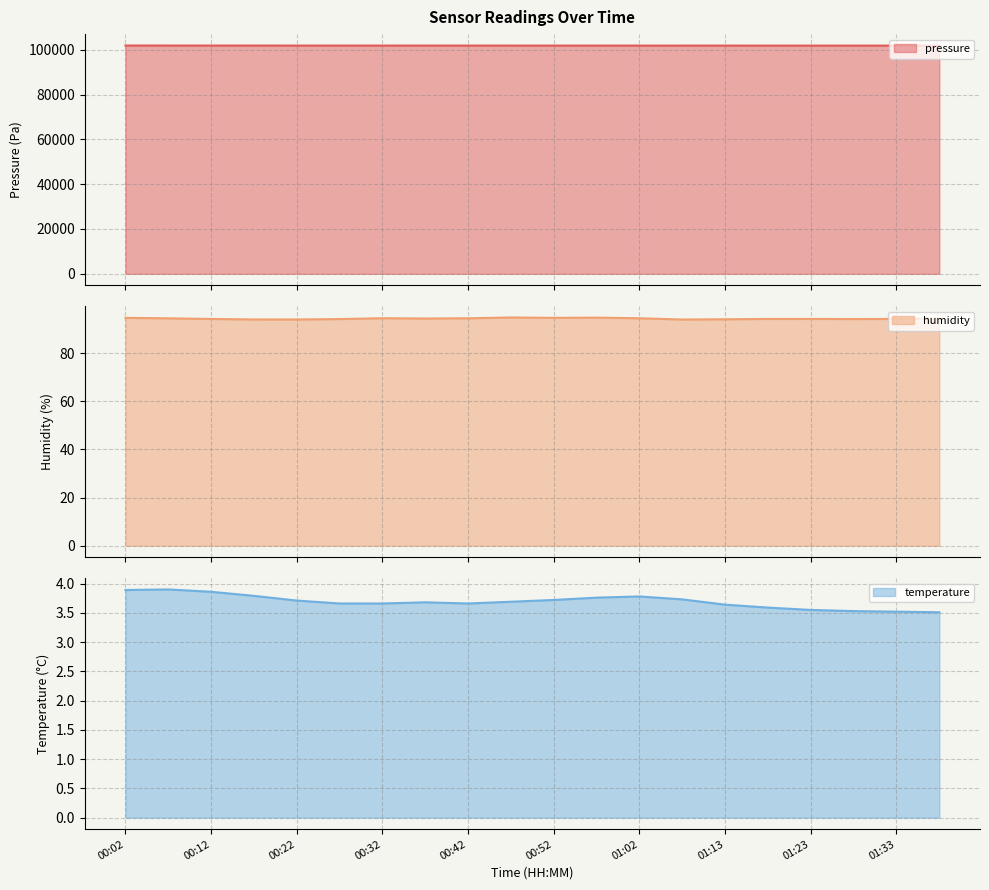

Which series has the widest spread of values?

pressure